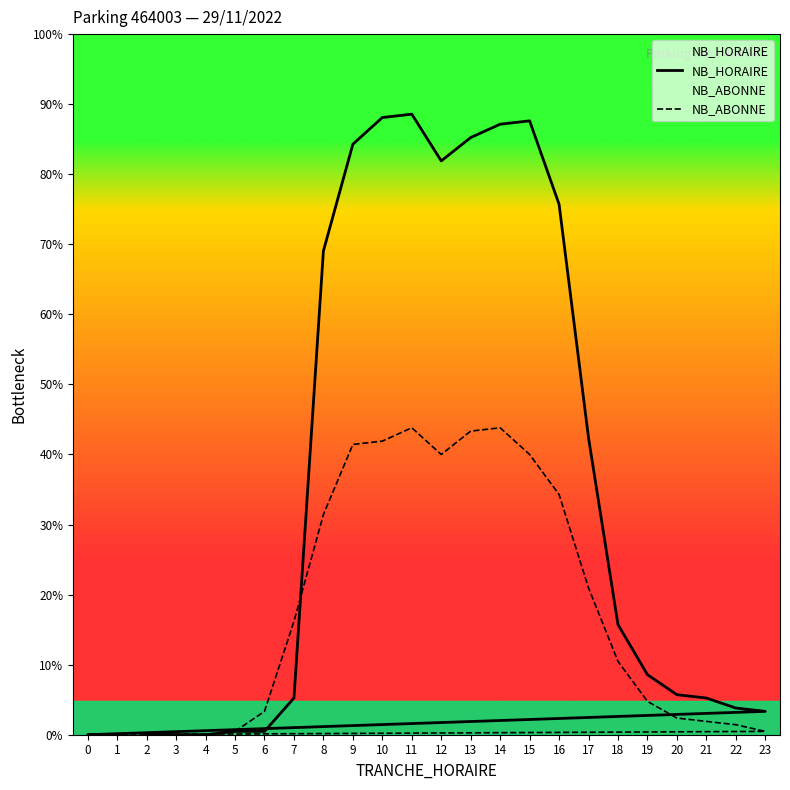

Reading right to left, list all the values displayed in this chart.

NB_HORAIRE: 1=0	0=0	23=7	22=8	21=11	20=12	19=18	18=33	17=89	16=159	15=184	14=183	13=179	12=172	11=186	10=185	9=177	8=145	7=11	6=1	5=1	4=0	3=0	2=0
NB_ABONNE: 1=0	0=0	23=1	22=3	21=4	20=5	19=10	18=22	17=44	16=72	15=84	14=92	13=91	12=84	11=92	10=88	9=87	8=66	7=34	6=7	5=1	4=0	3=0	2=0